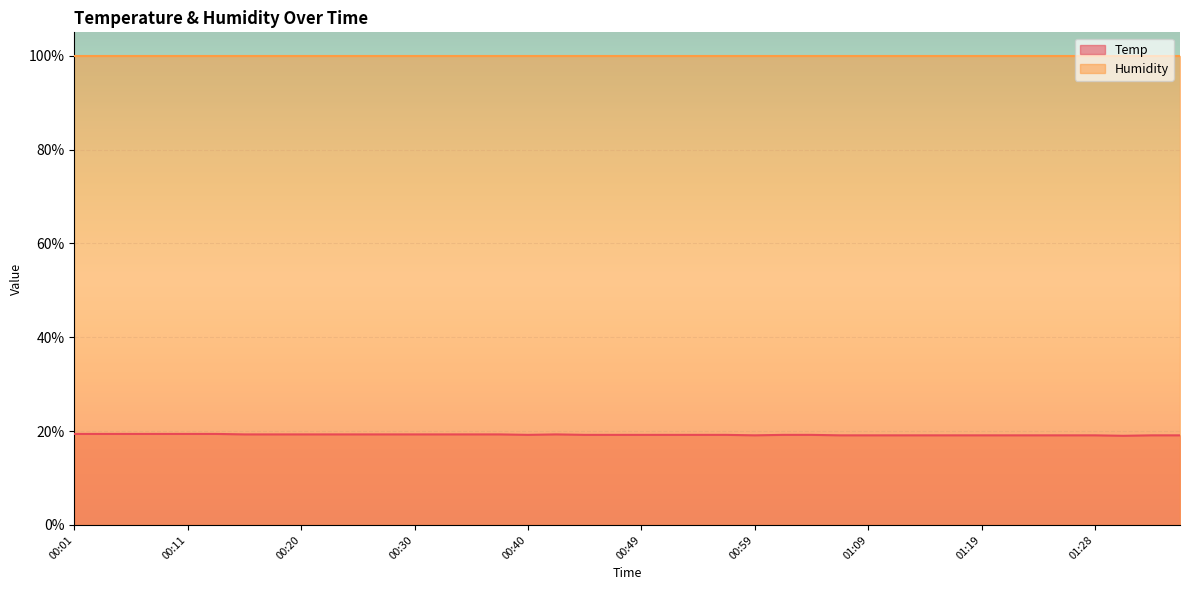

At which label is the value closest to 19?

01:31